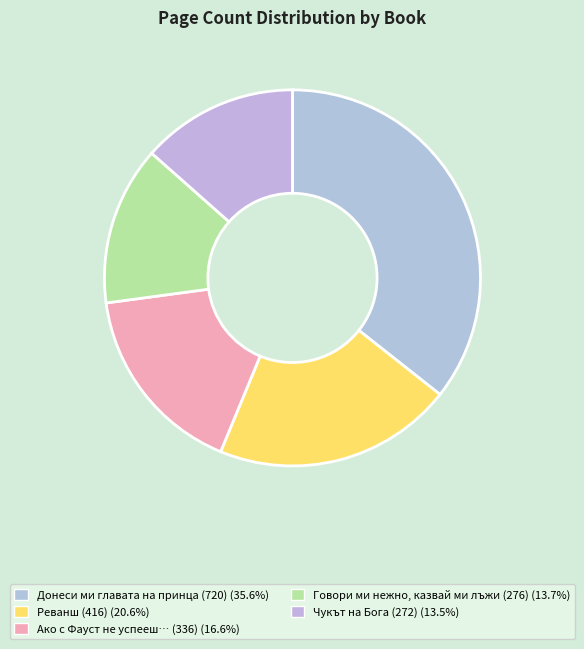

Which slice is the smallest?

Чукът на Бога (272)